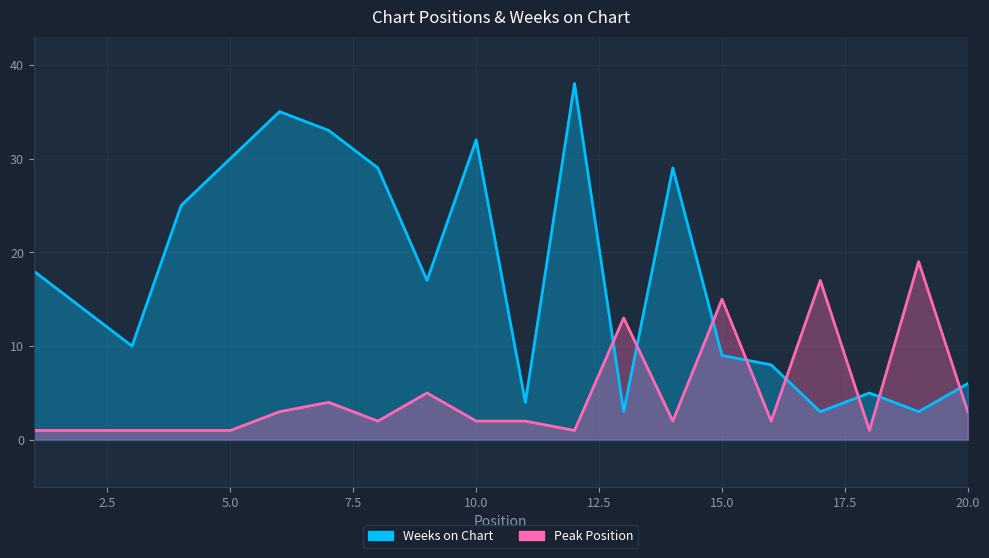

How many values in the Weeks on Chart series are below 17?

10